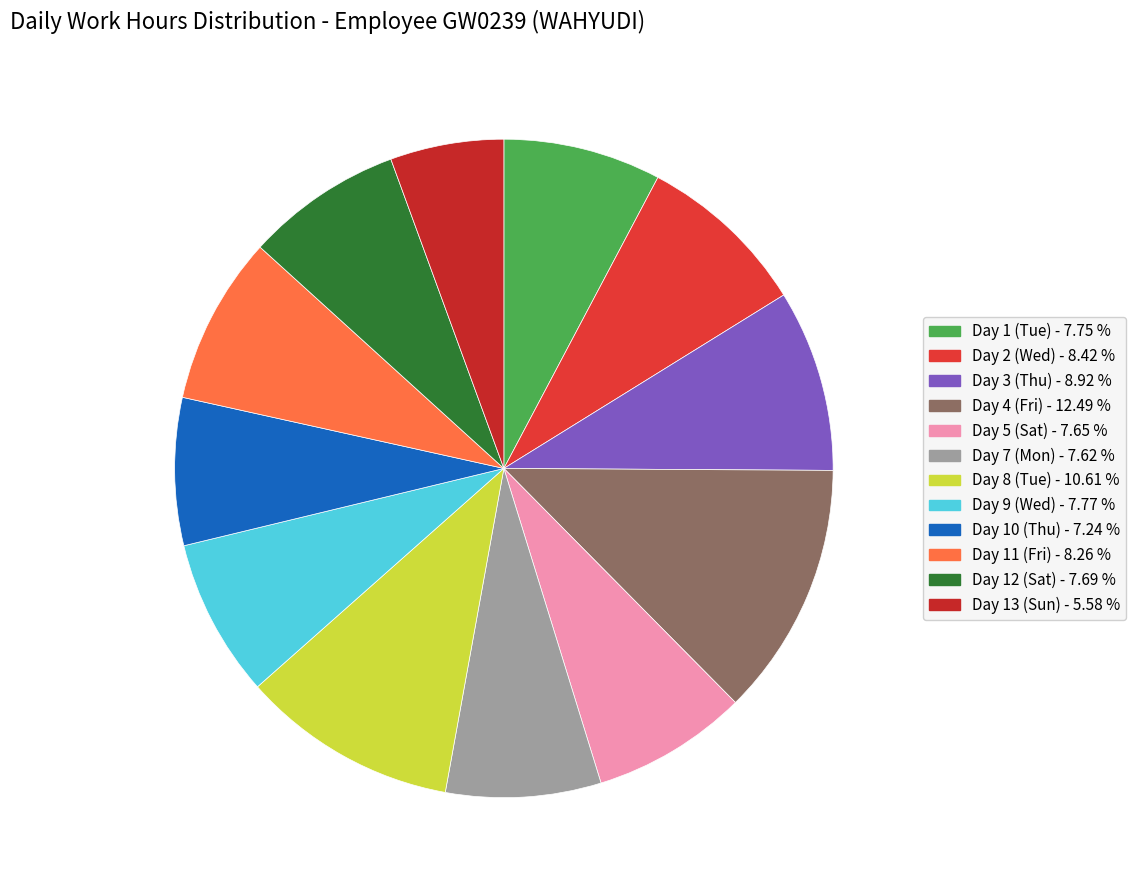

True or false: Day 13 (Sun) accounts for 6% of the total.

True